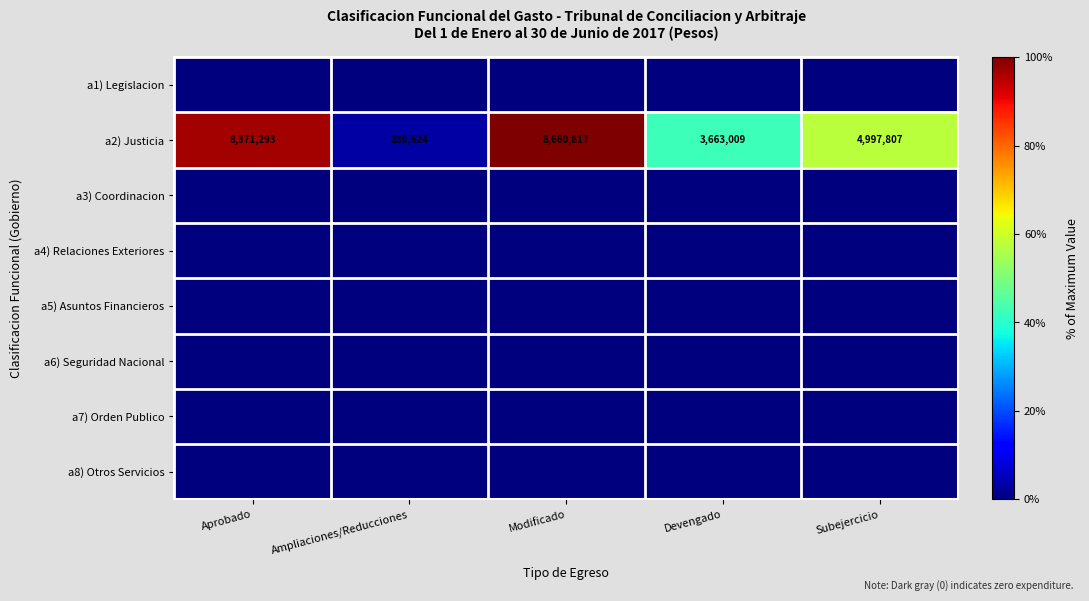

Which category has the lowest value across all series?

Aprobado